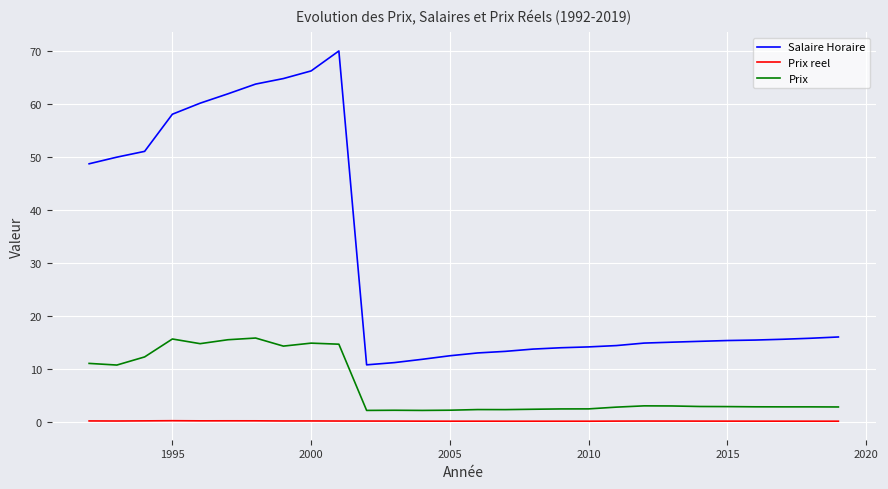

What is the greatest value displayed?

70.0